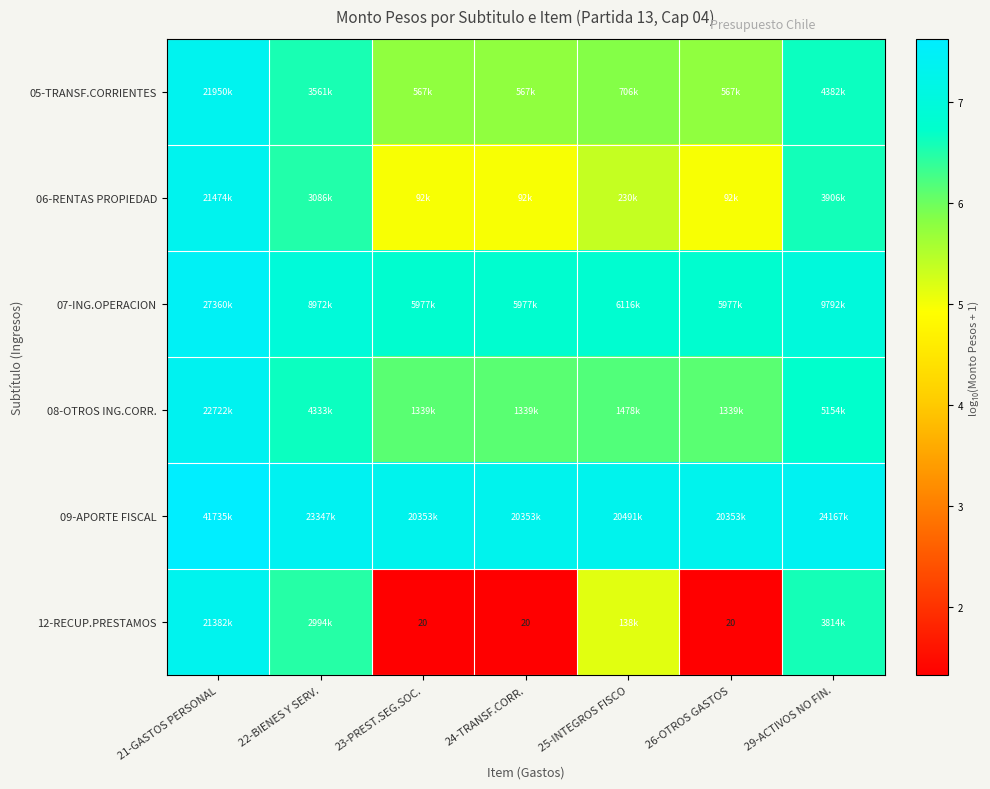

Is it true that 08-OTROS ING.CORR. equals 1.5 at 23-PREST.SEG.SOC.?

False